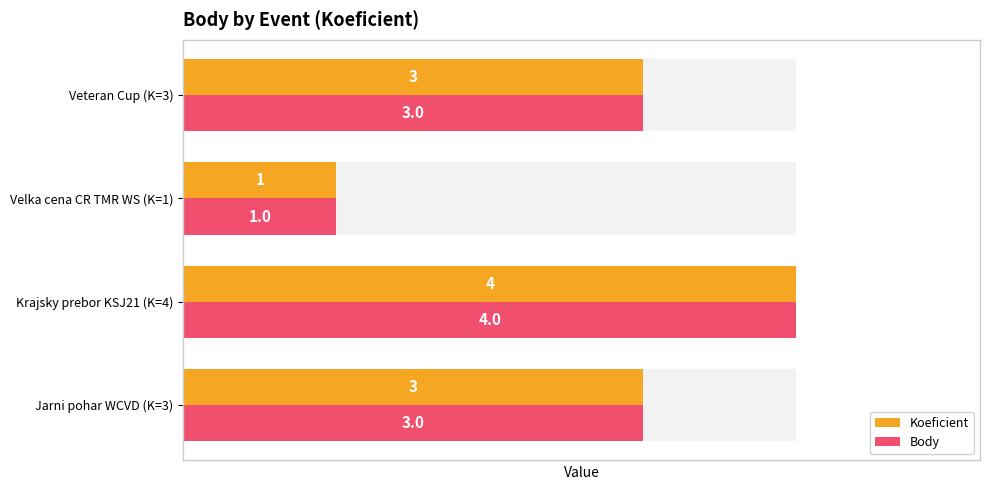

Is the value of Koeficient at Velka cena CR TMR WS (K=1) greater than the value of Body at Velka cena CR TMR WS (K=1)?

No